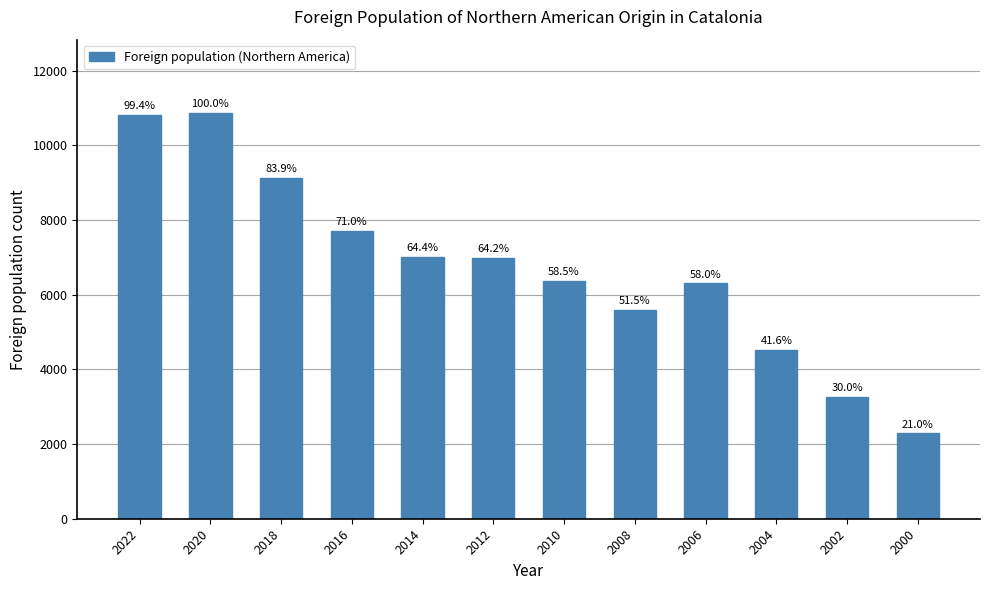

How many bars are there in total?

12